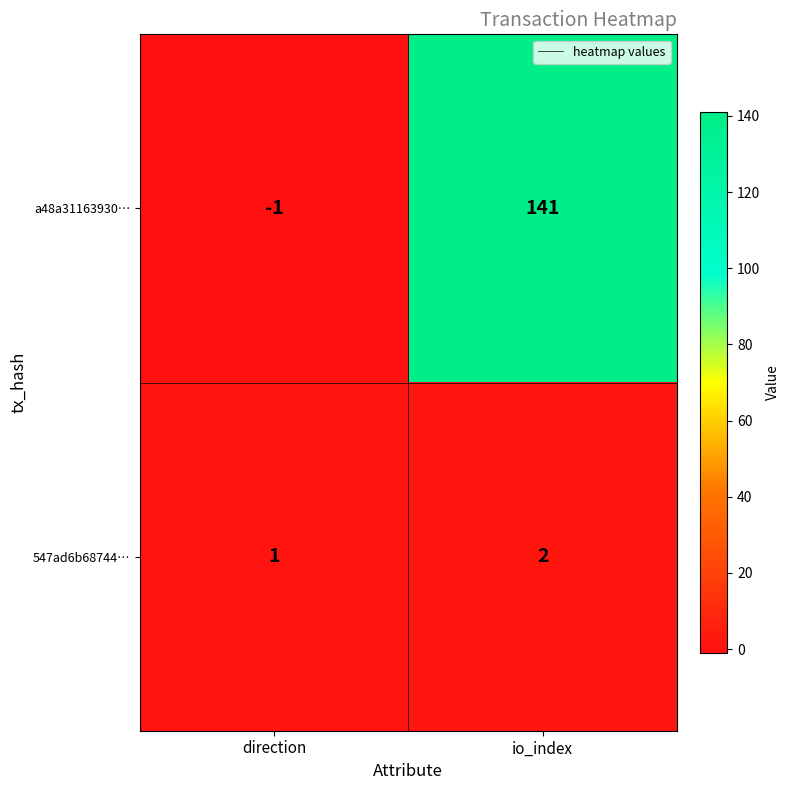

Between direction and io_index, which series saw the biggest shift?

a48a31163930…